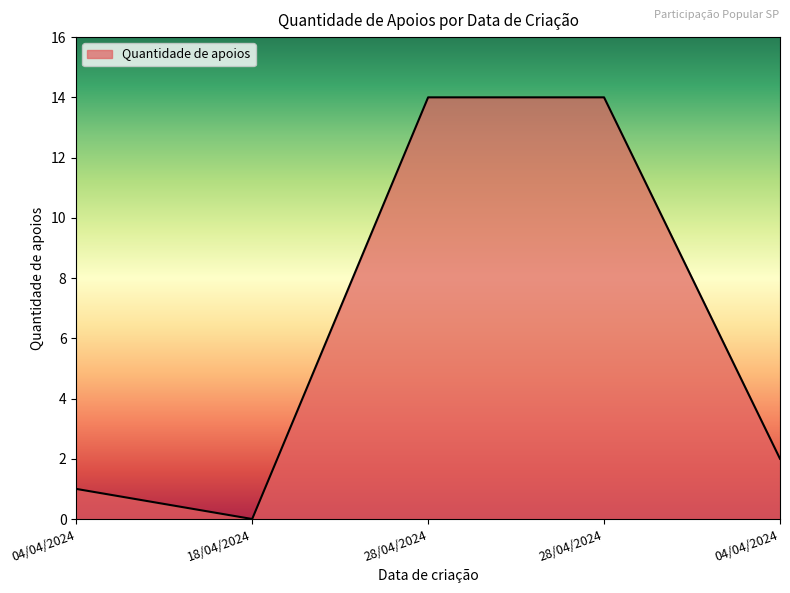

What is the change in value from 04/04/2024 to 28/04/2024?

+13